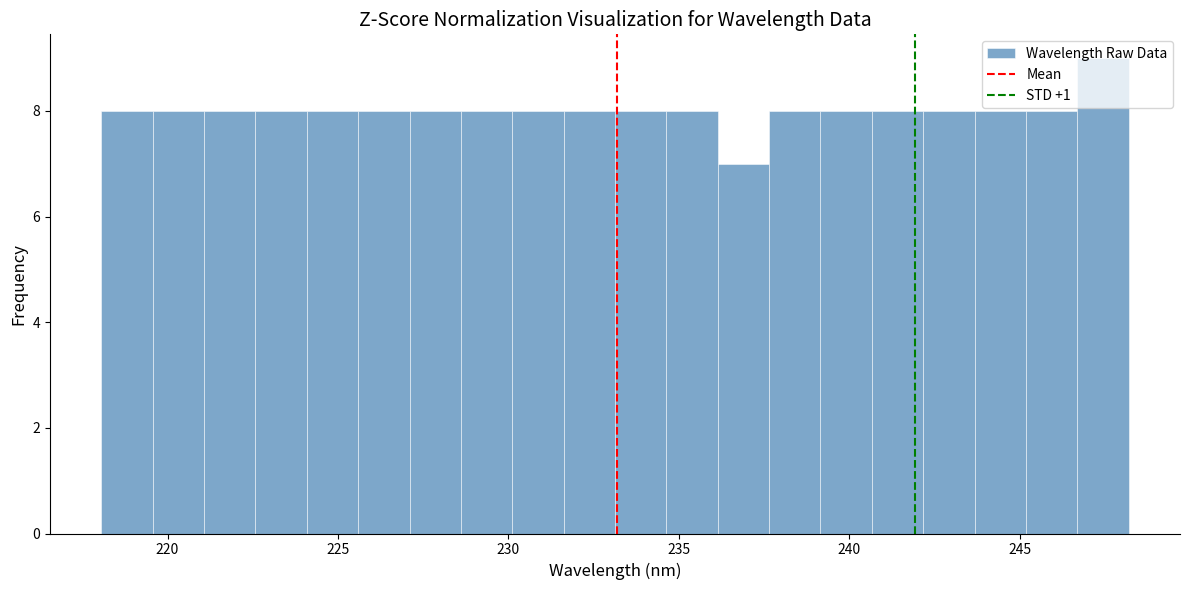

Read against the x-axis, roughly where is the centre of the tallest bar?

247.5